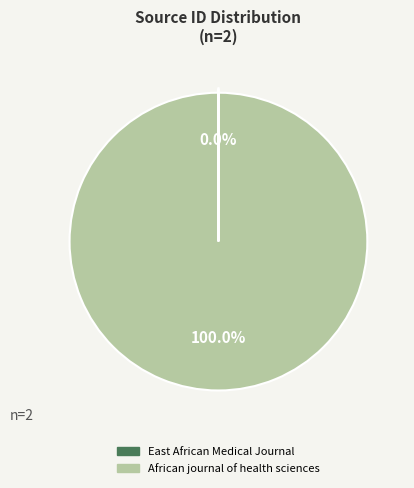

Is African journal of health sciences the majority of the pie?

Yes